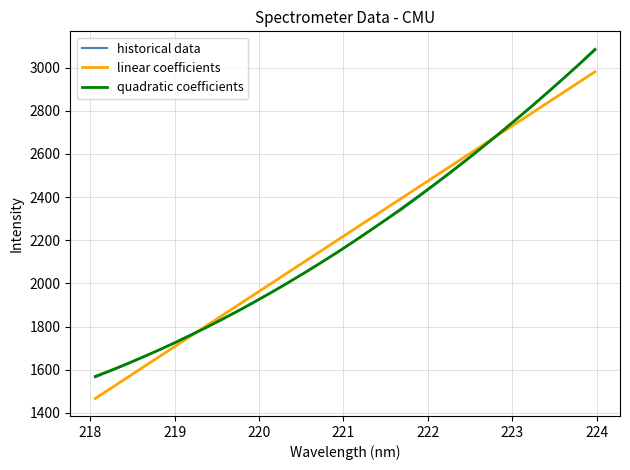

What is the maximum value for historical data?

3087.1